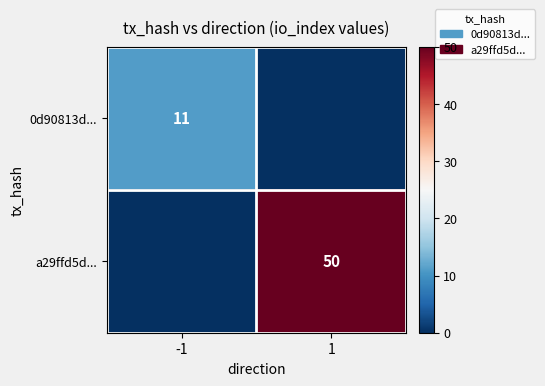

True or false: 0d90813d... has a value of 11 at -1.

True